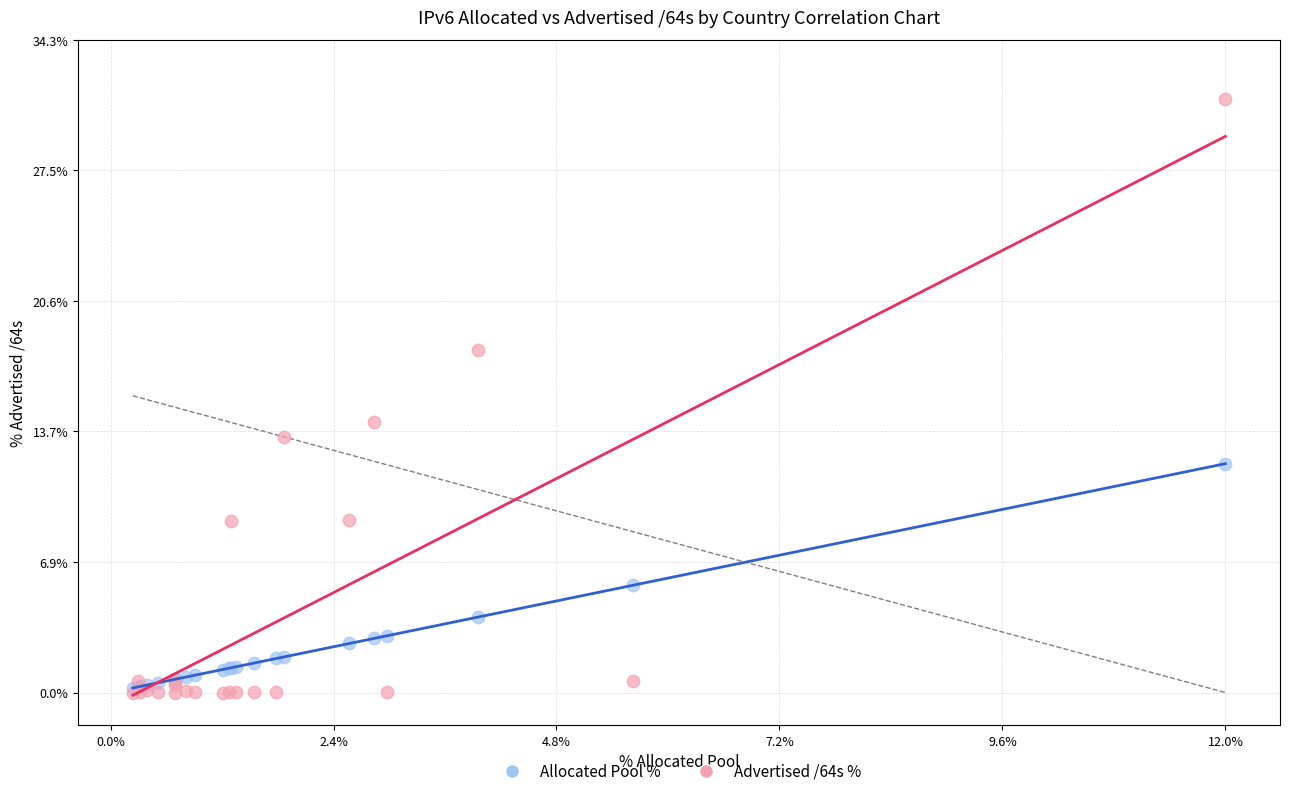

Across all series, what Y value is closest to 15?

14.2